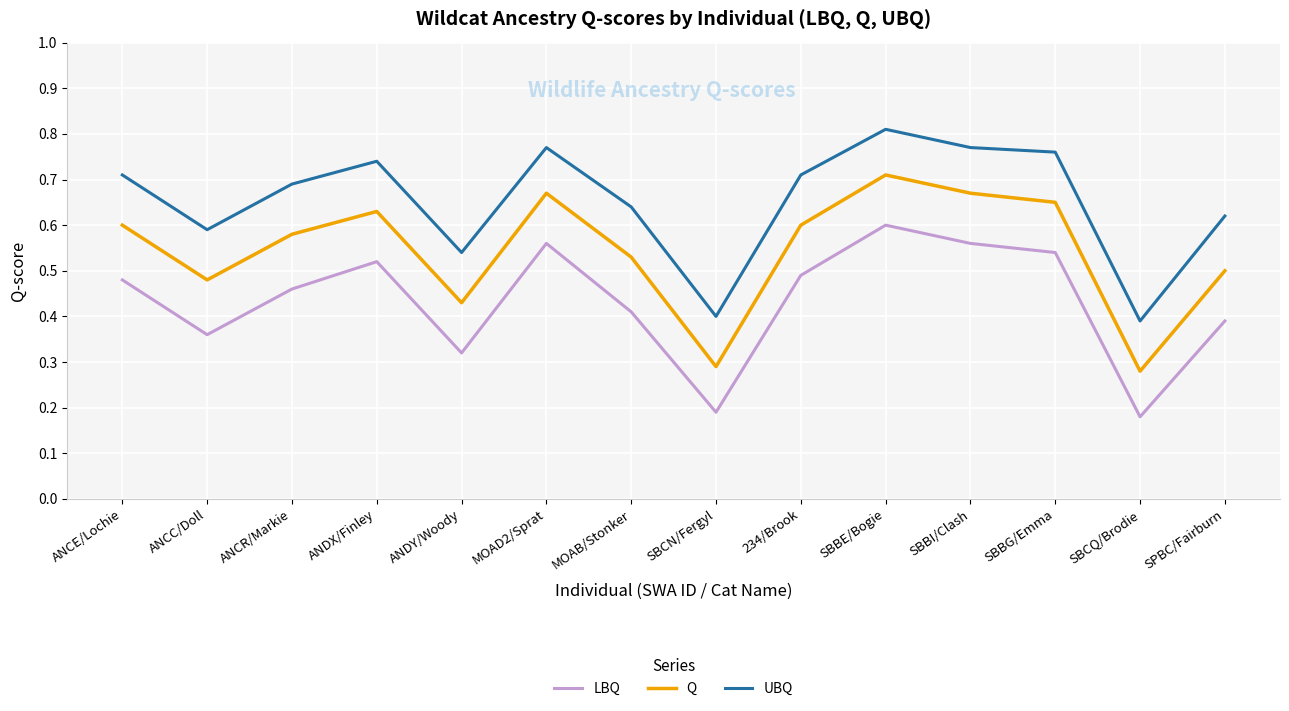

At which label does LBQ reach its peak?

SBBE/Bogie